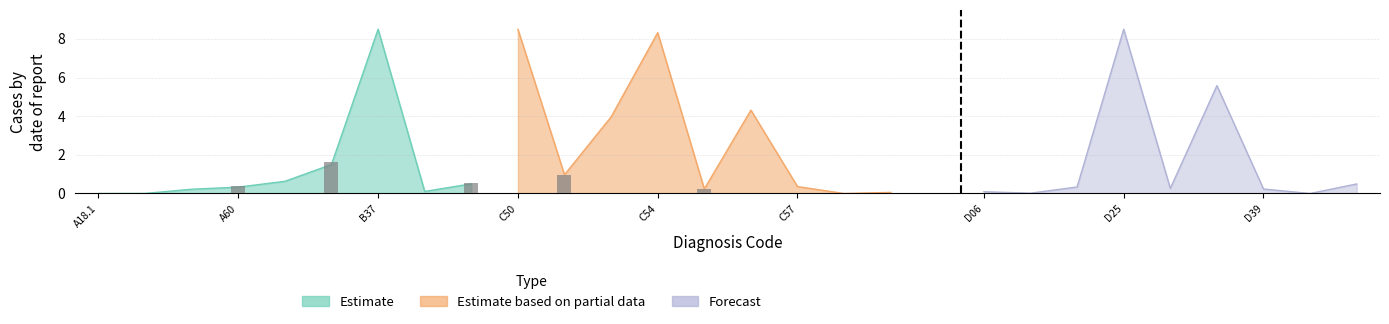

What is the label of the 4th bar from the right?

A64